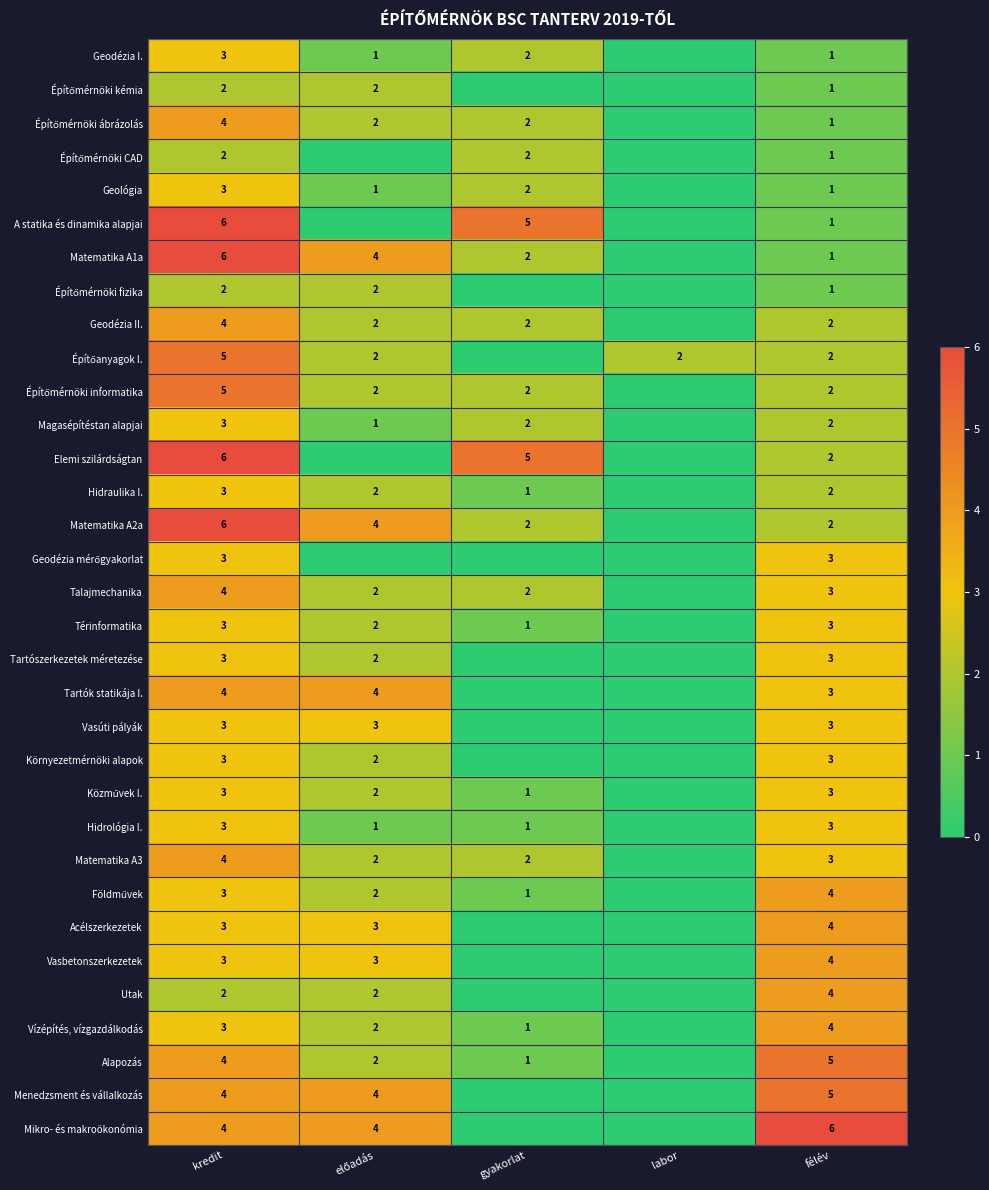

The value of Elemi szilárdságtan at gyakorlat is 5. True or false?

True